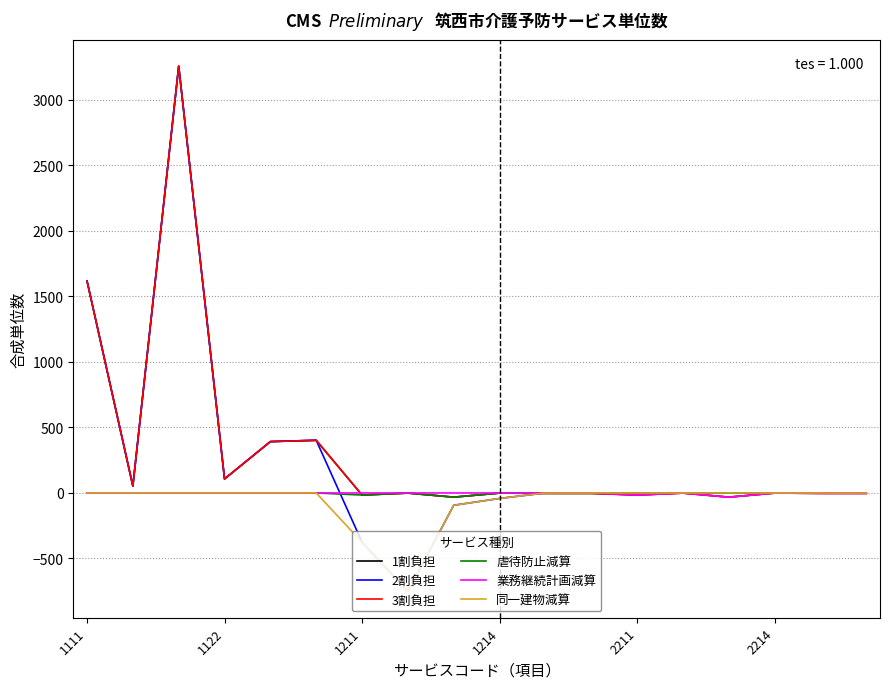

Is this an area chart (filled region under the line)?

No